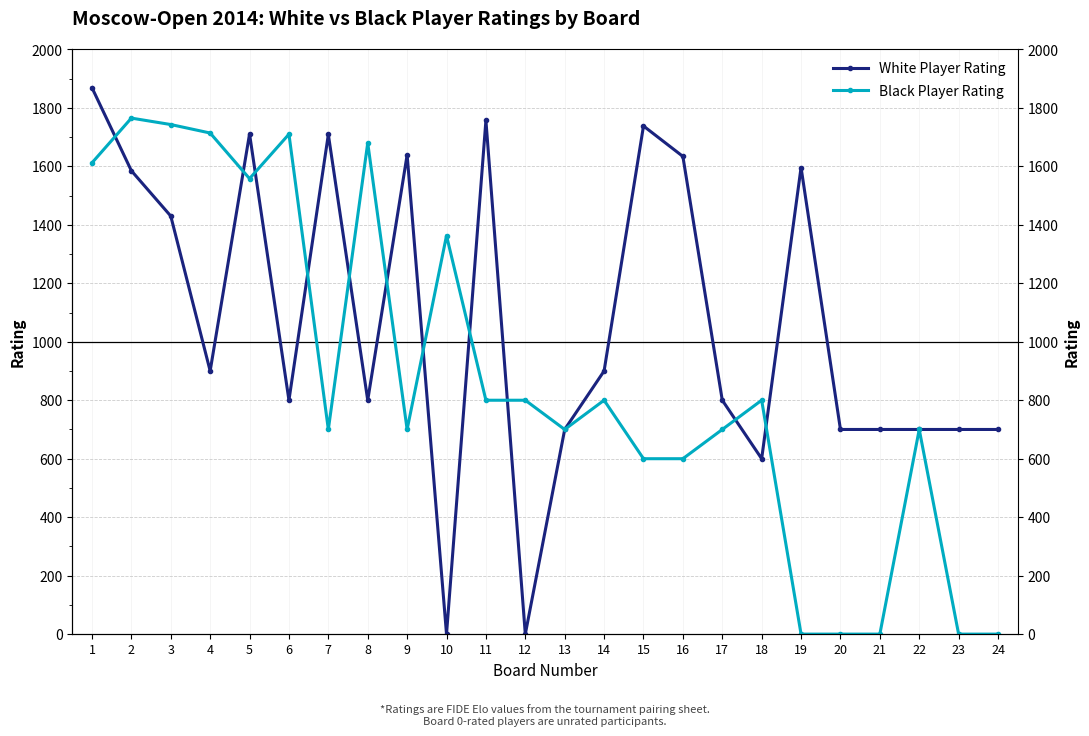

Which series ends up on top after the final intersection of White Player Rating and Black Player Rating?

White Player Rating